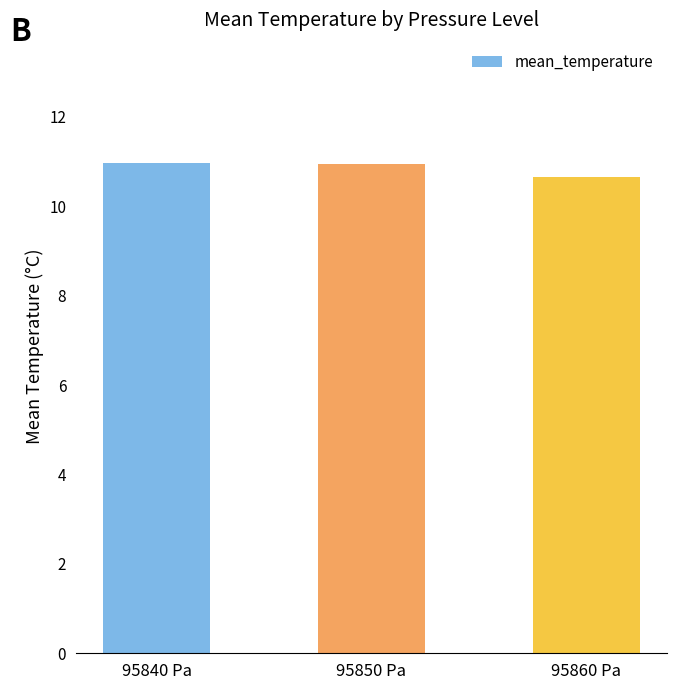

What position from the left is 95840 Pa?

1